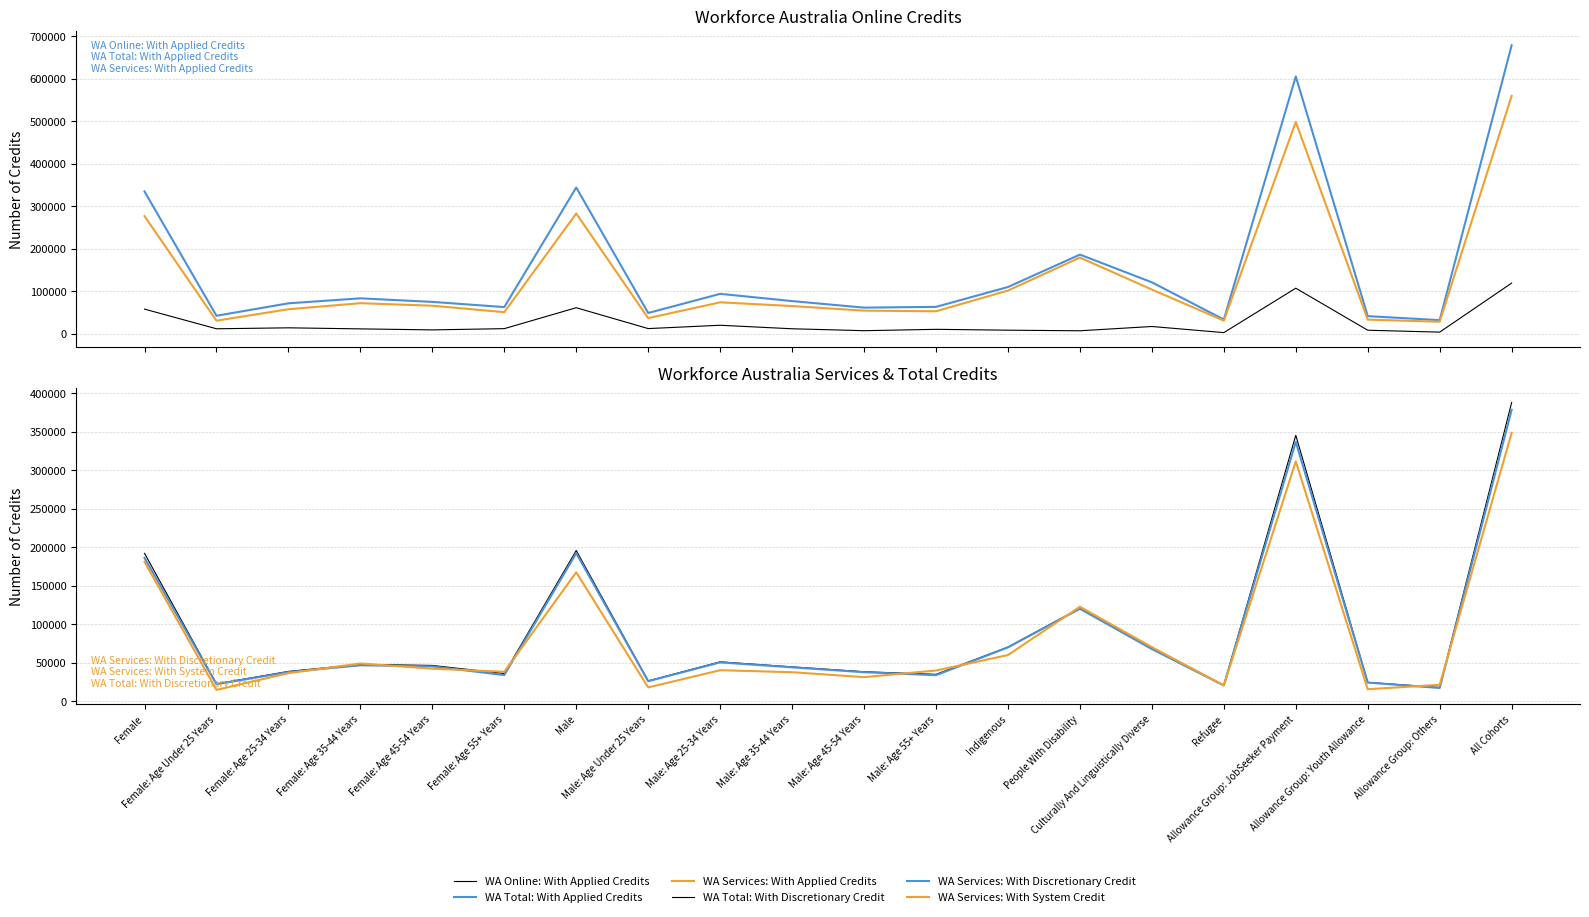

What is the average value of the WA Online: With Applied Credits series?

25560